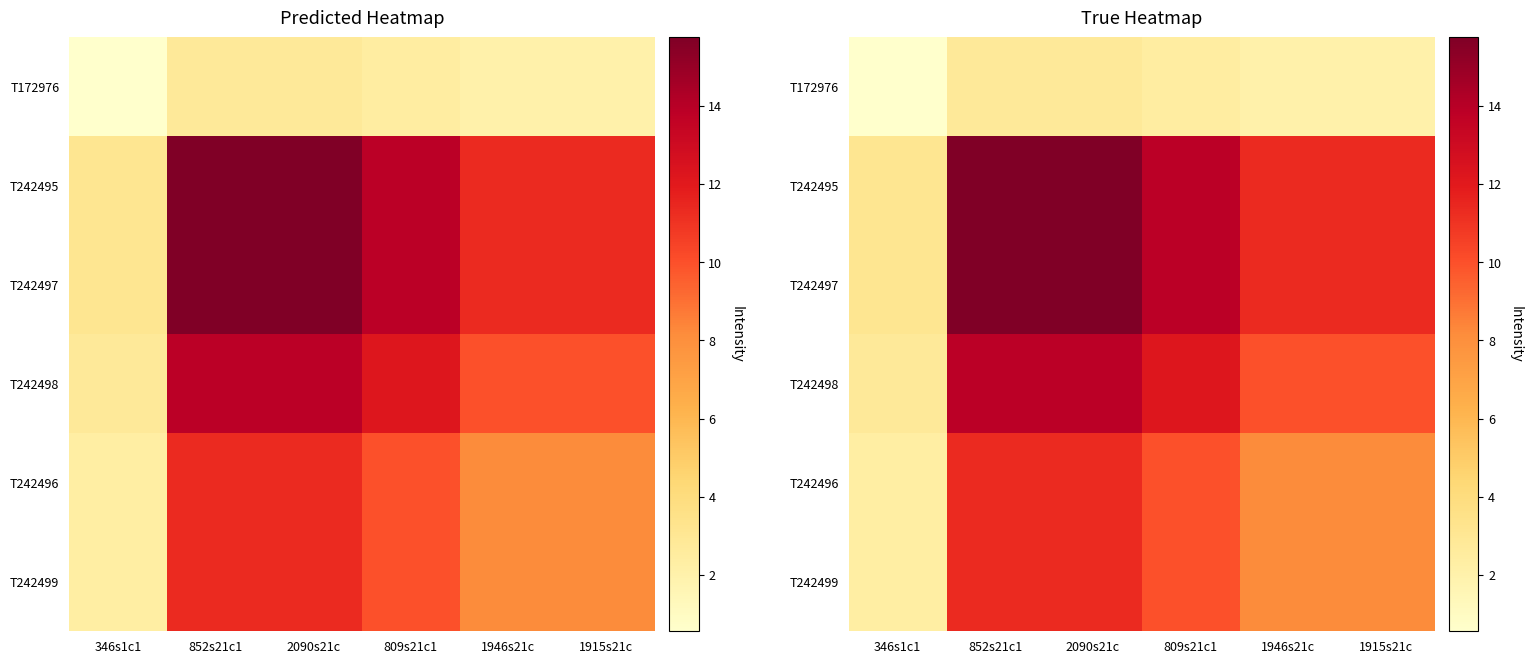

Is it true that T172976 equals 2.4 at 809s21c1?

True